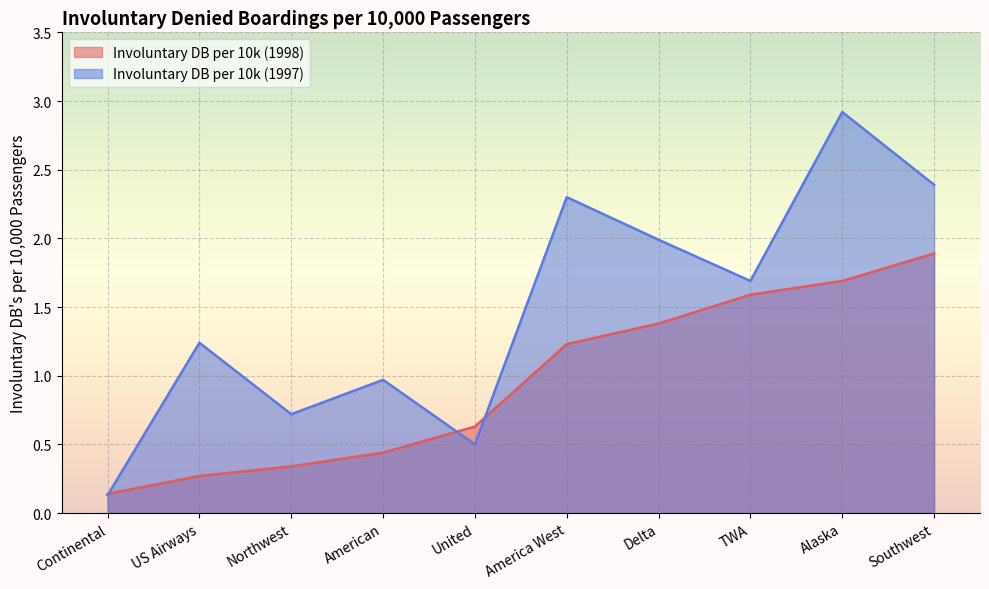

Which series has the largest total across all categories?

Involuntary DB per 10k (1997)